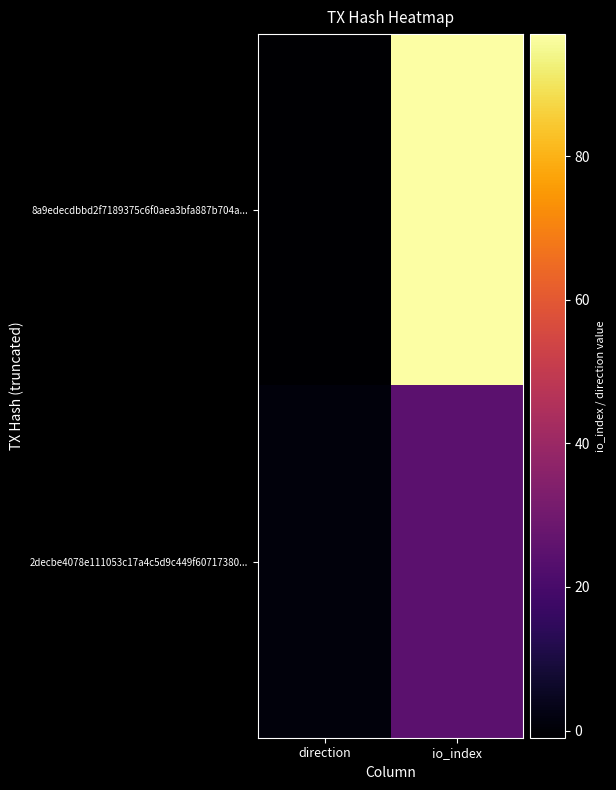

Reading right to left, what are all the values shown in this chart?

8a9edecdbbd2f7189375c6f0aea3bfa887b704a...: io_index=97	direction=-1
2decbe4078e111053c17a4c5d9c449f60717380...: io_index=25	direction=1